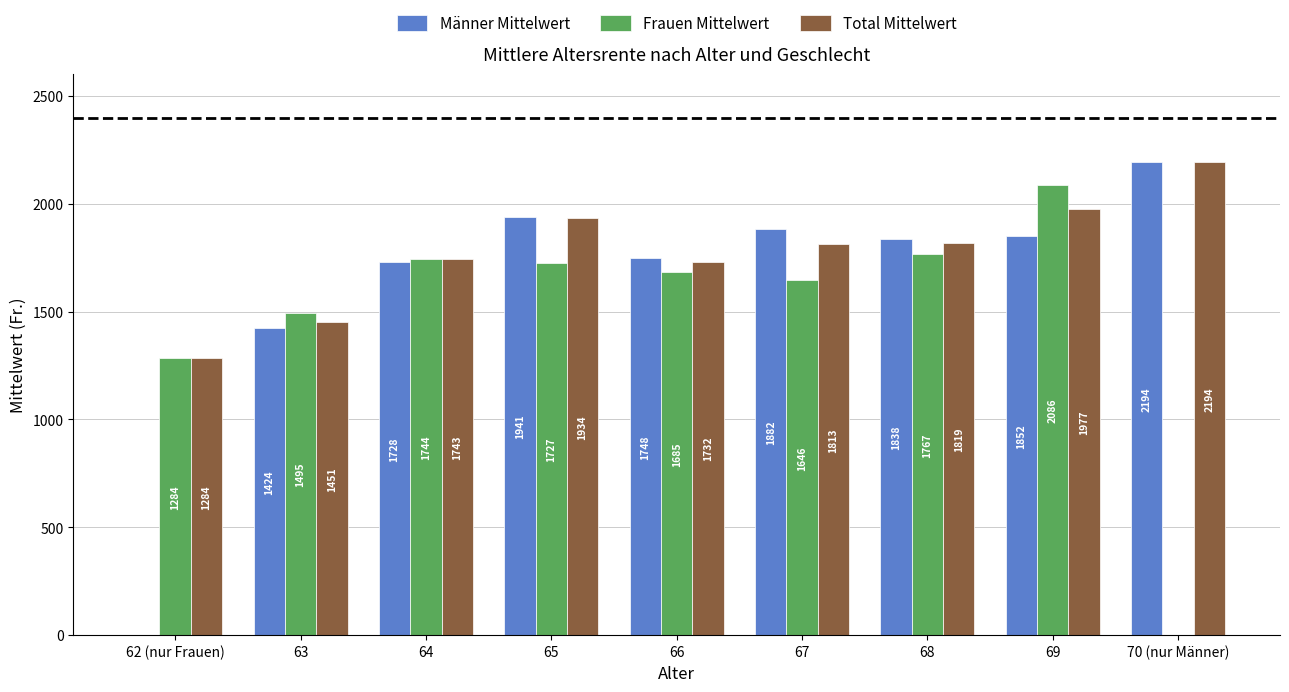

True or false: Frauen Mittelwert has a value of 1495.3 at 63.

True